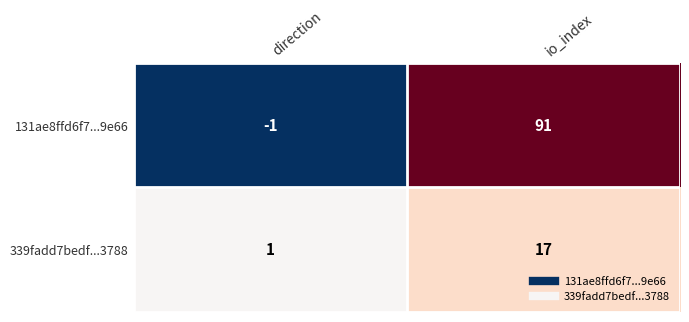

What is the difference between the maximum and minimum values in the 339fadd7bedf...3788 series?

16